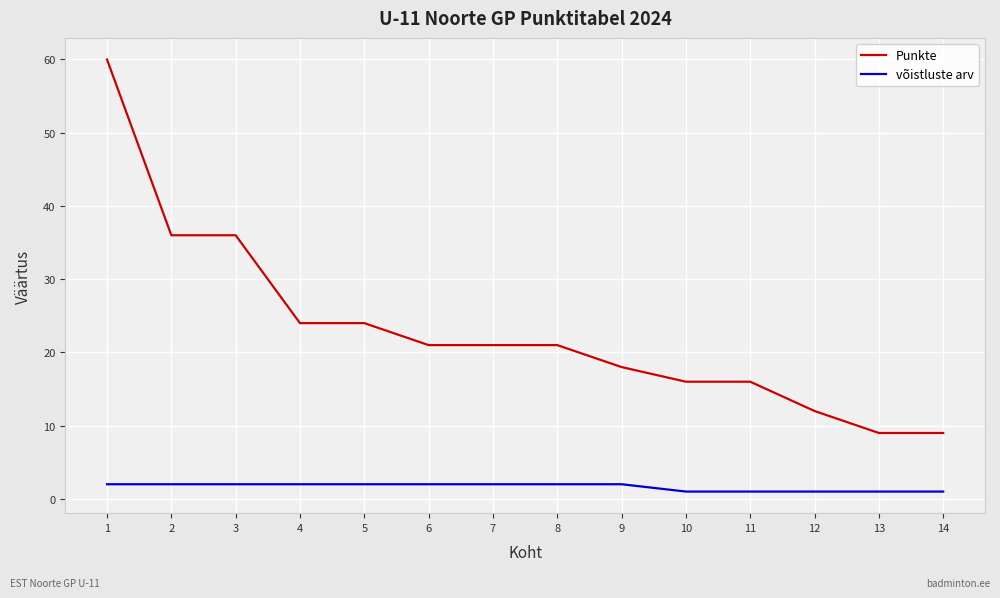

Read the võistluste arv value at 2.

2